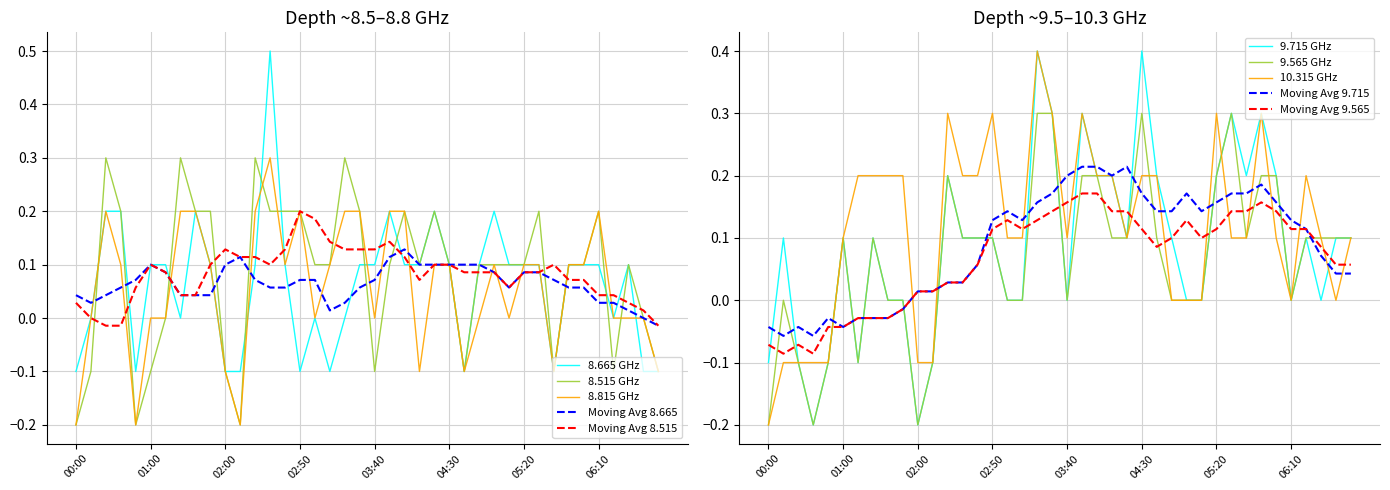

What position from the right is 00:30?

37